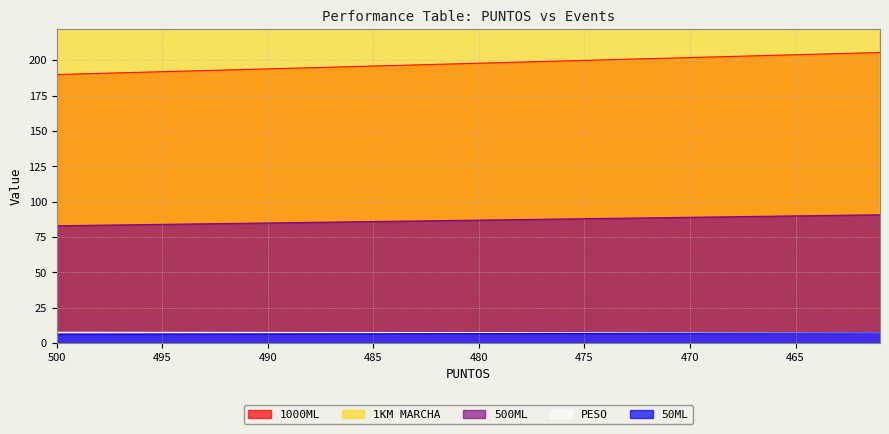

At which label is 1KM MARCHA closest to 6?

500